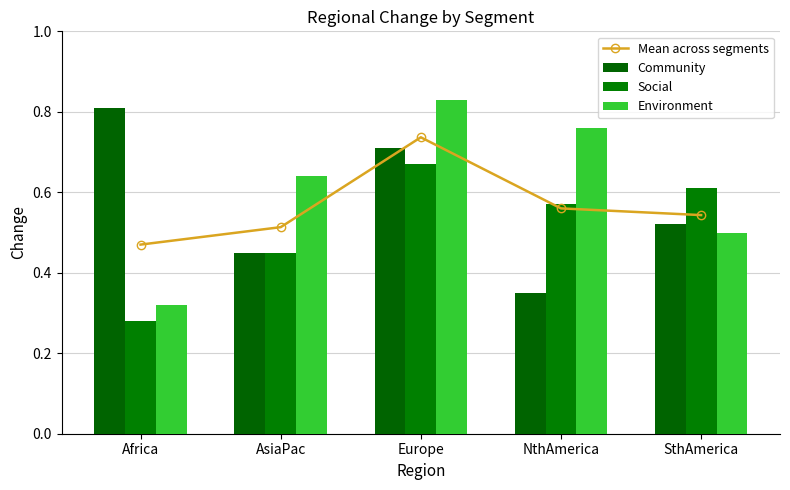

Which category has the lowest value in the Social series?

Africa